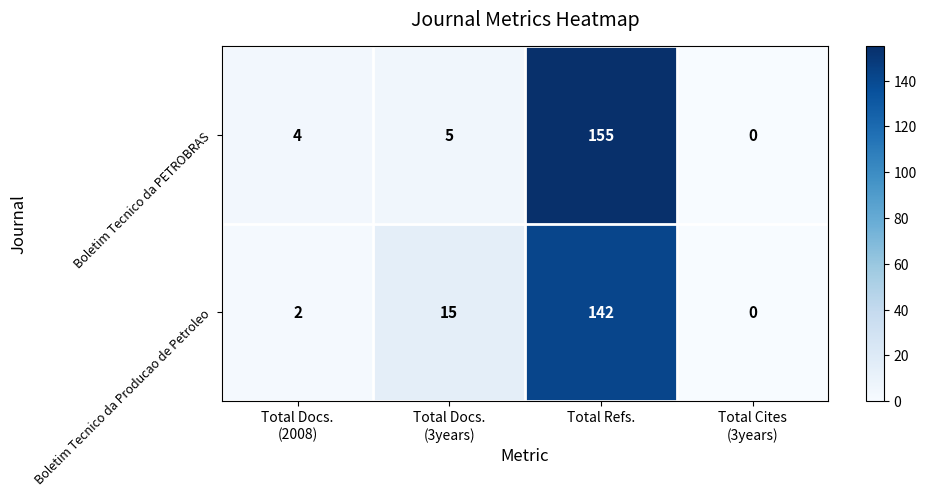

How many distinct data groups are displayed?

2